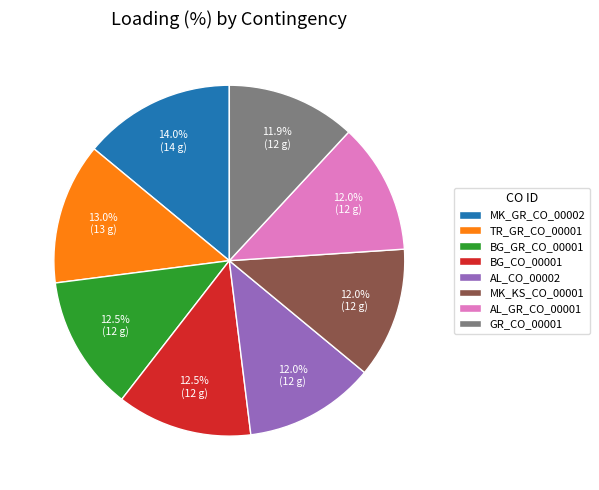

To the nearest percent, what percentage of the pie is AL_GR_CO_00001?

12%